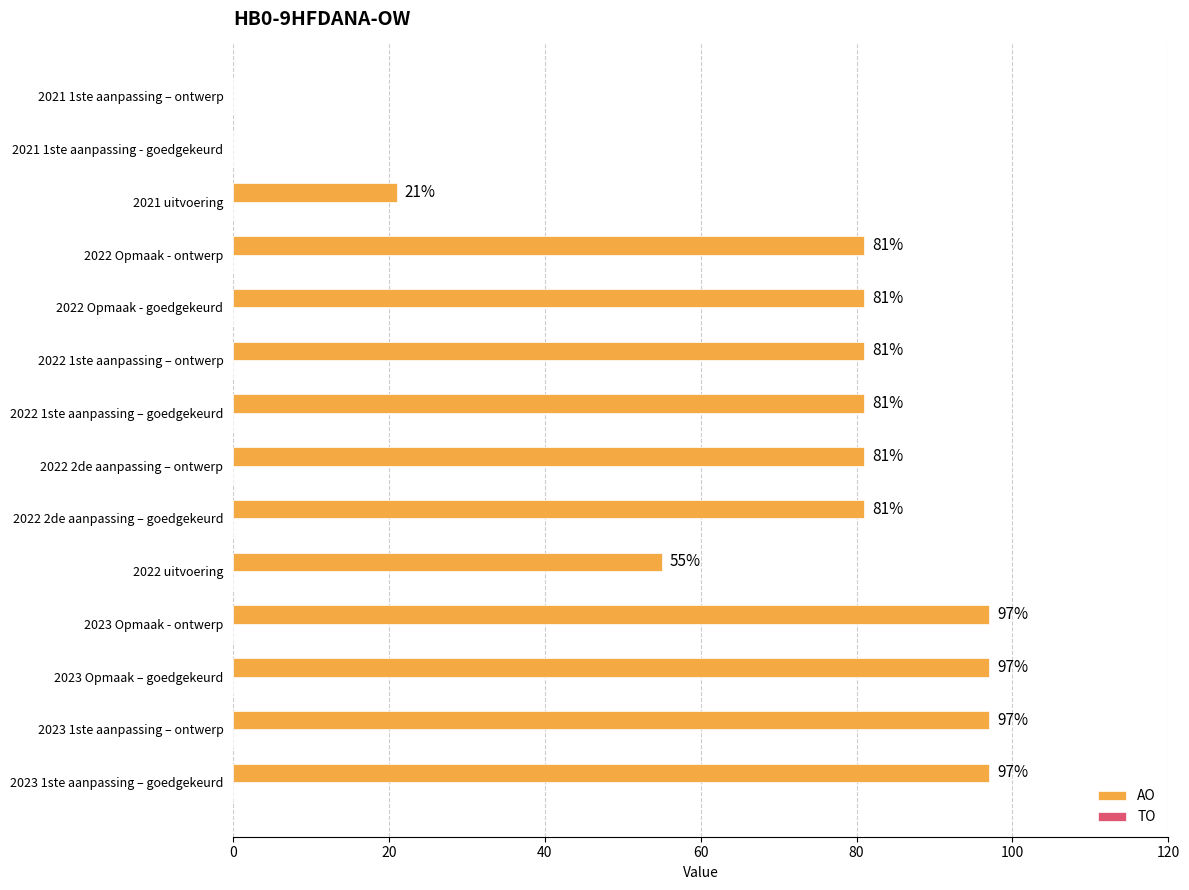

Where is the data nearest to the value 48?

2022 uitvoering